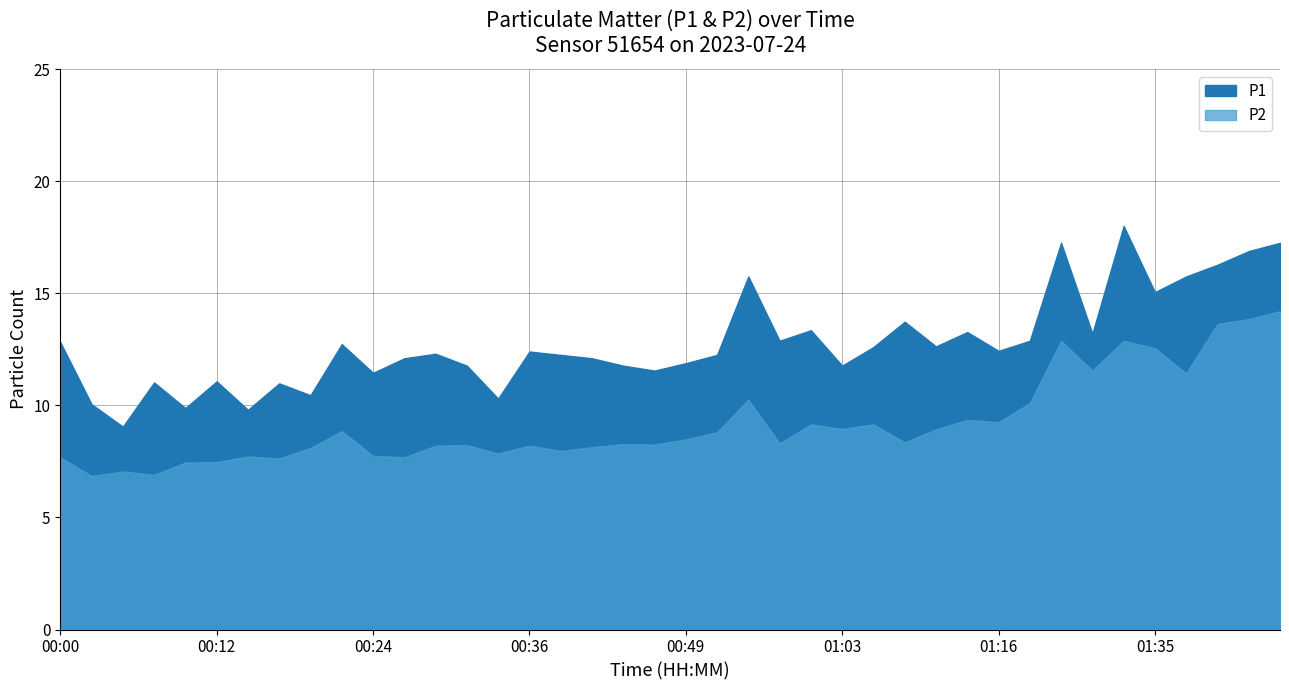

Which series has the largest total across all categories?

P1